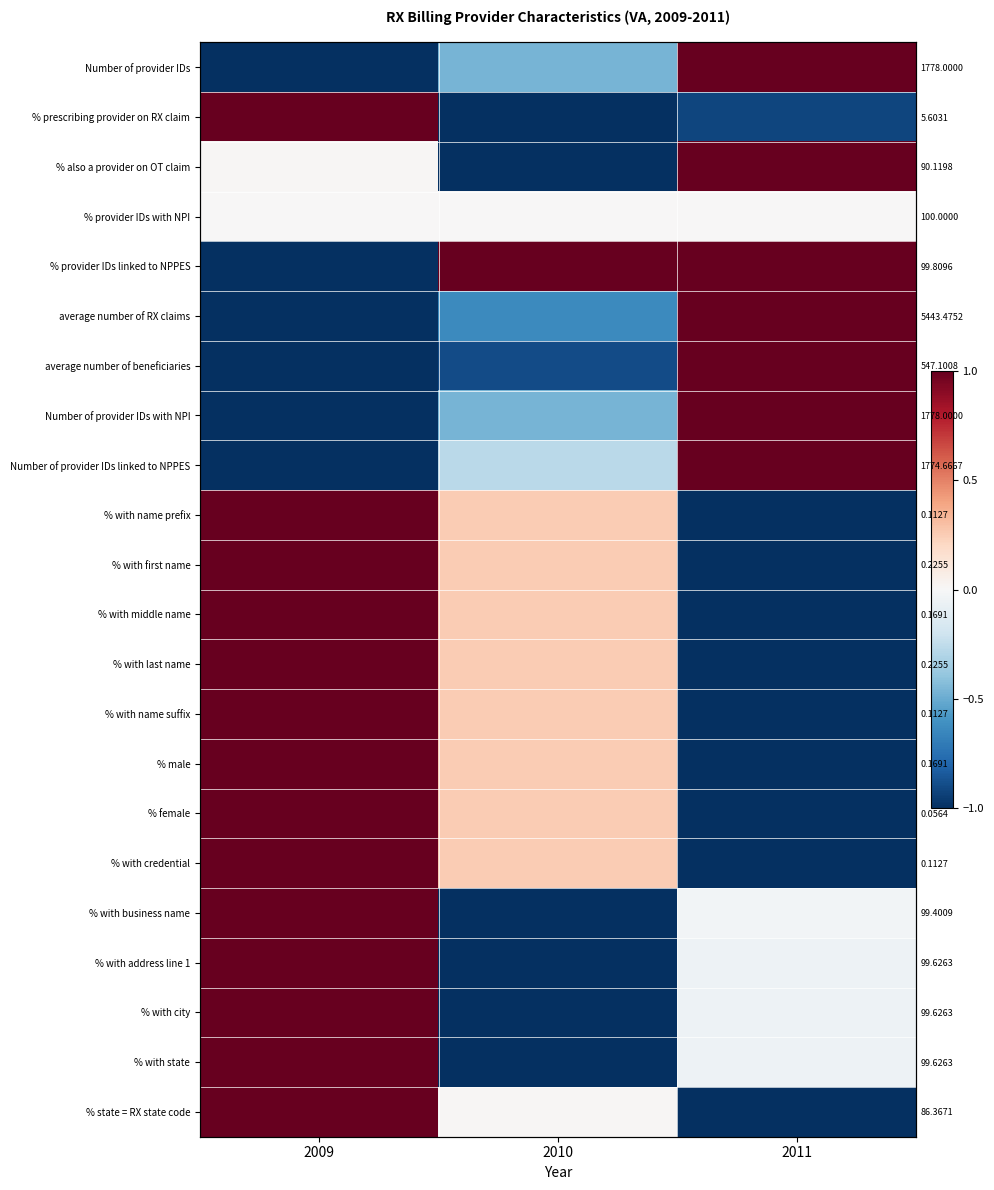

What is the spread (max minus min) of values at 2010?

2.0